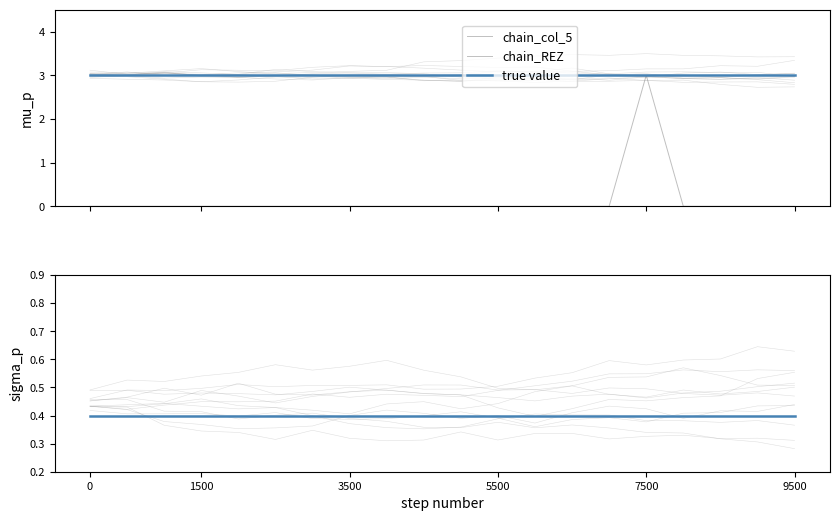

True or false: chain_REZ and chain_col_7 intersect in this chart.

False